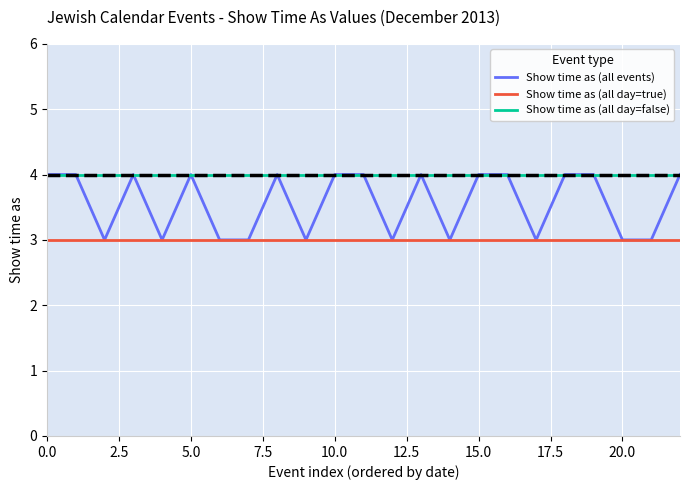

What is the minimum value shown in the chart?

3